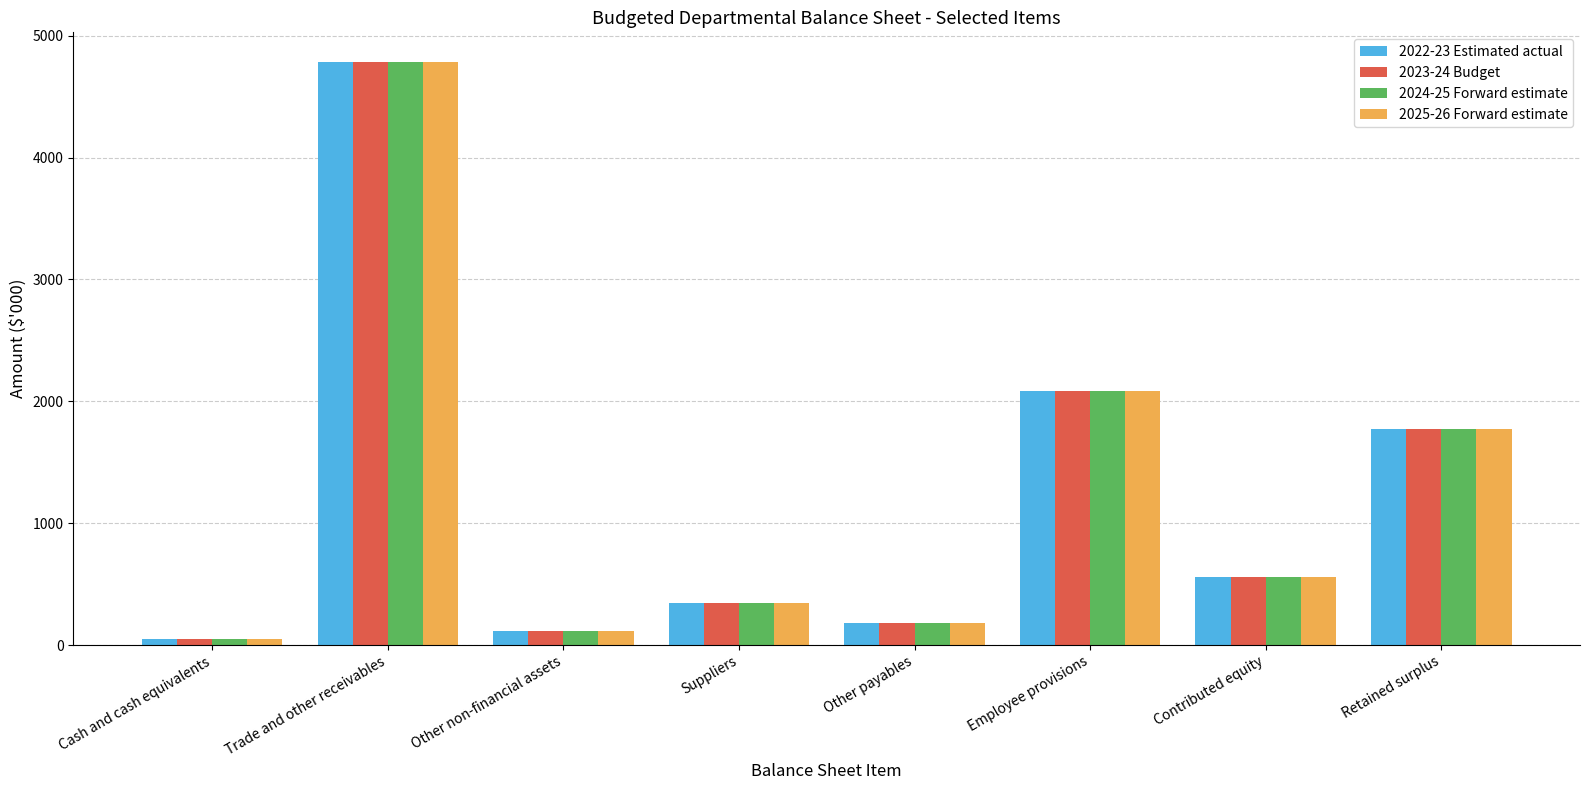

What is the sum of all 2023-24 Budget values?

9902